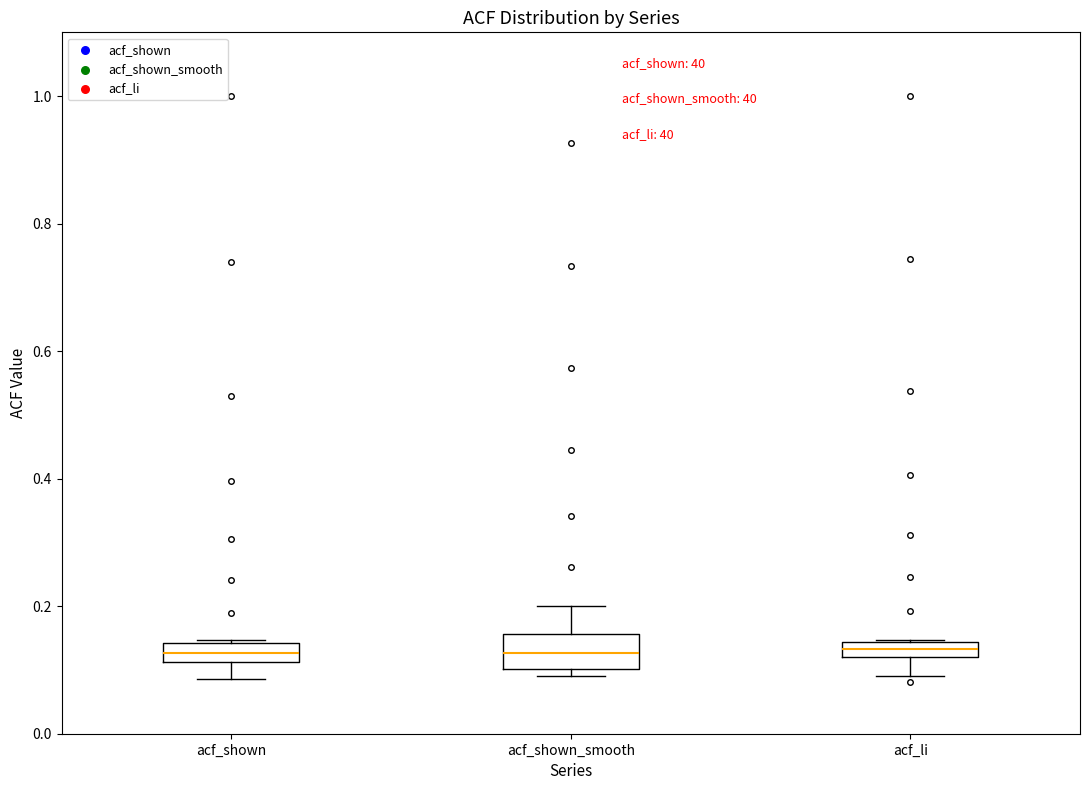

Which box is the tallest, from its lower edge to its upper edge?

acf_shown_smooth